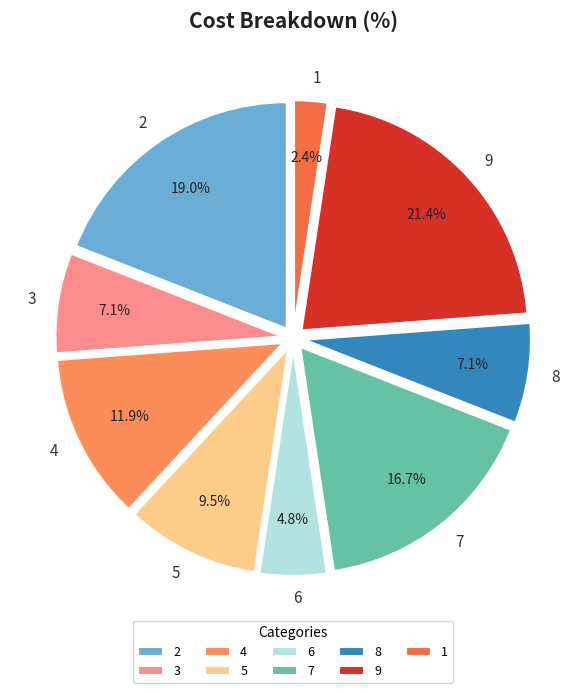

Approximately how many times larger is the value at 7 compared to 6?

3.5